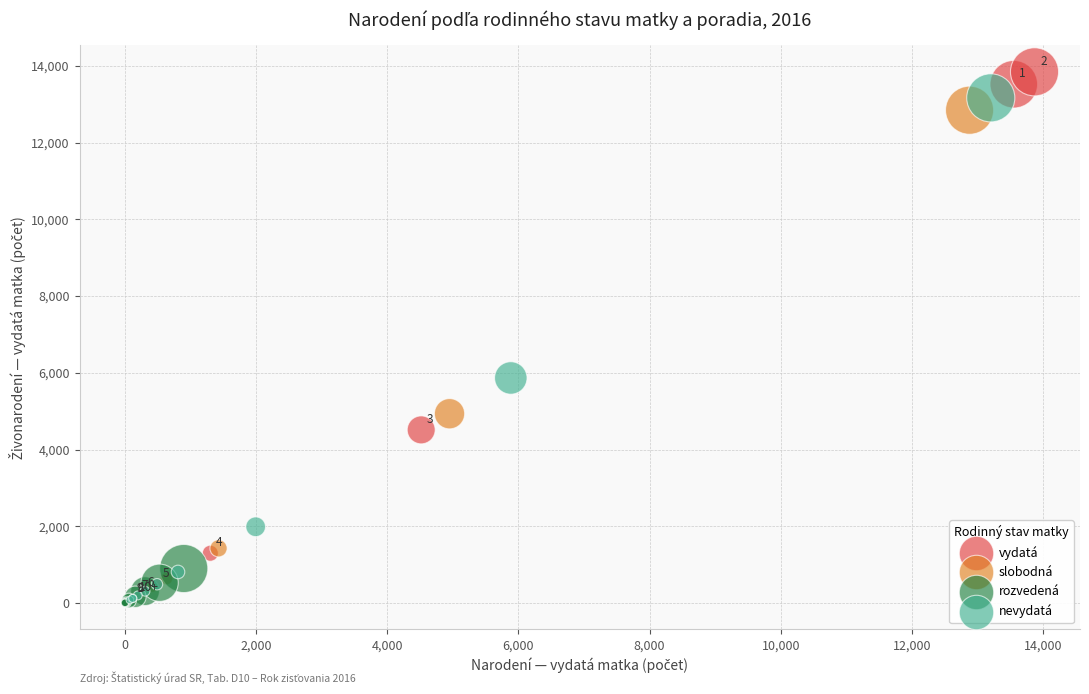

Which series has the largest Y range (max minus min)?

vydatá